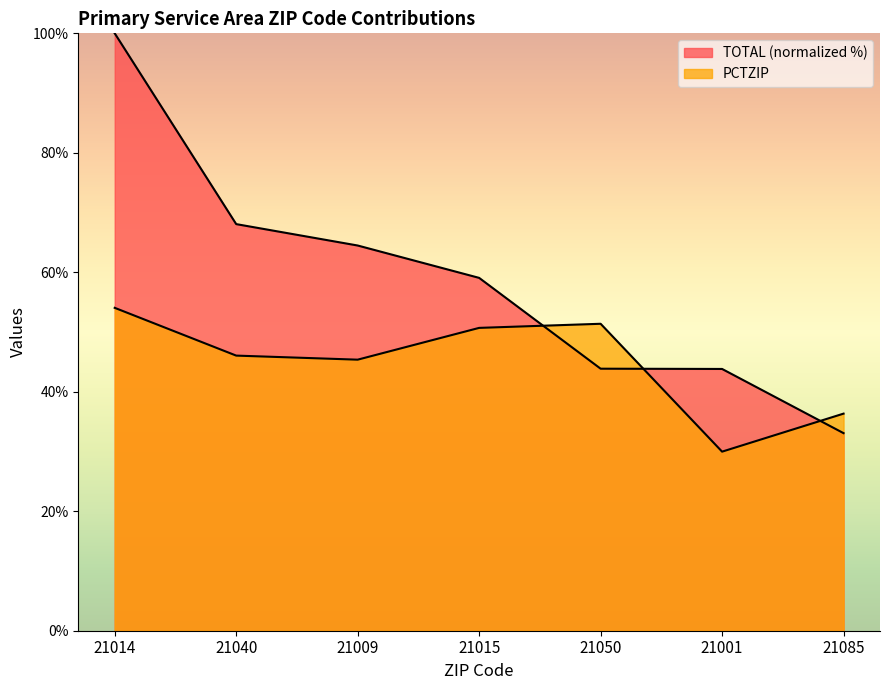

What is the label of the 6th point from the left?

21001